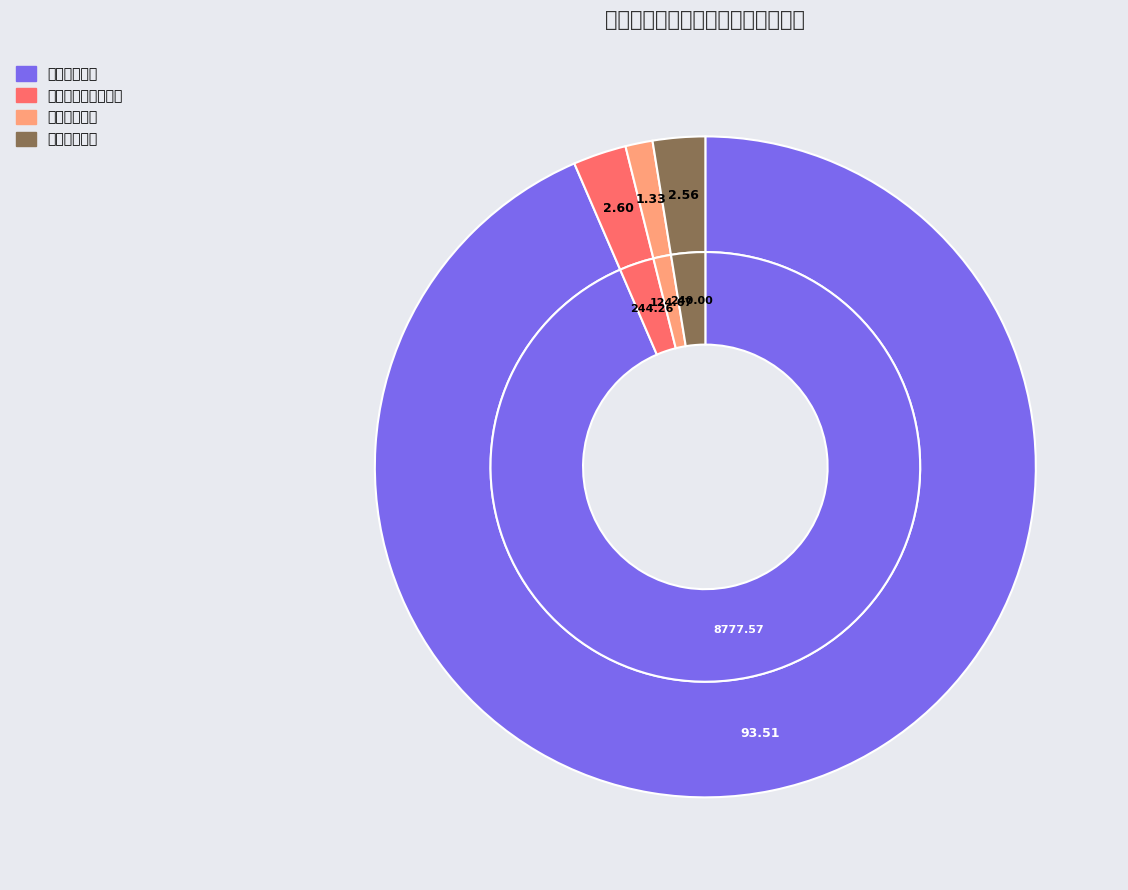

To the nearest percent, what is the combined percentage of 卫生健康支出 and 科学技术支出?

95%